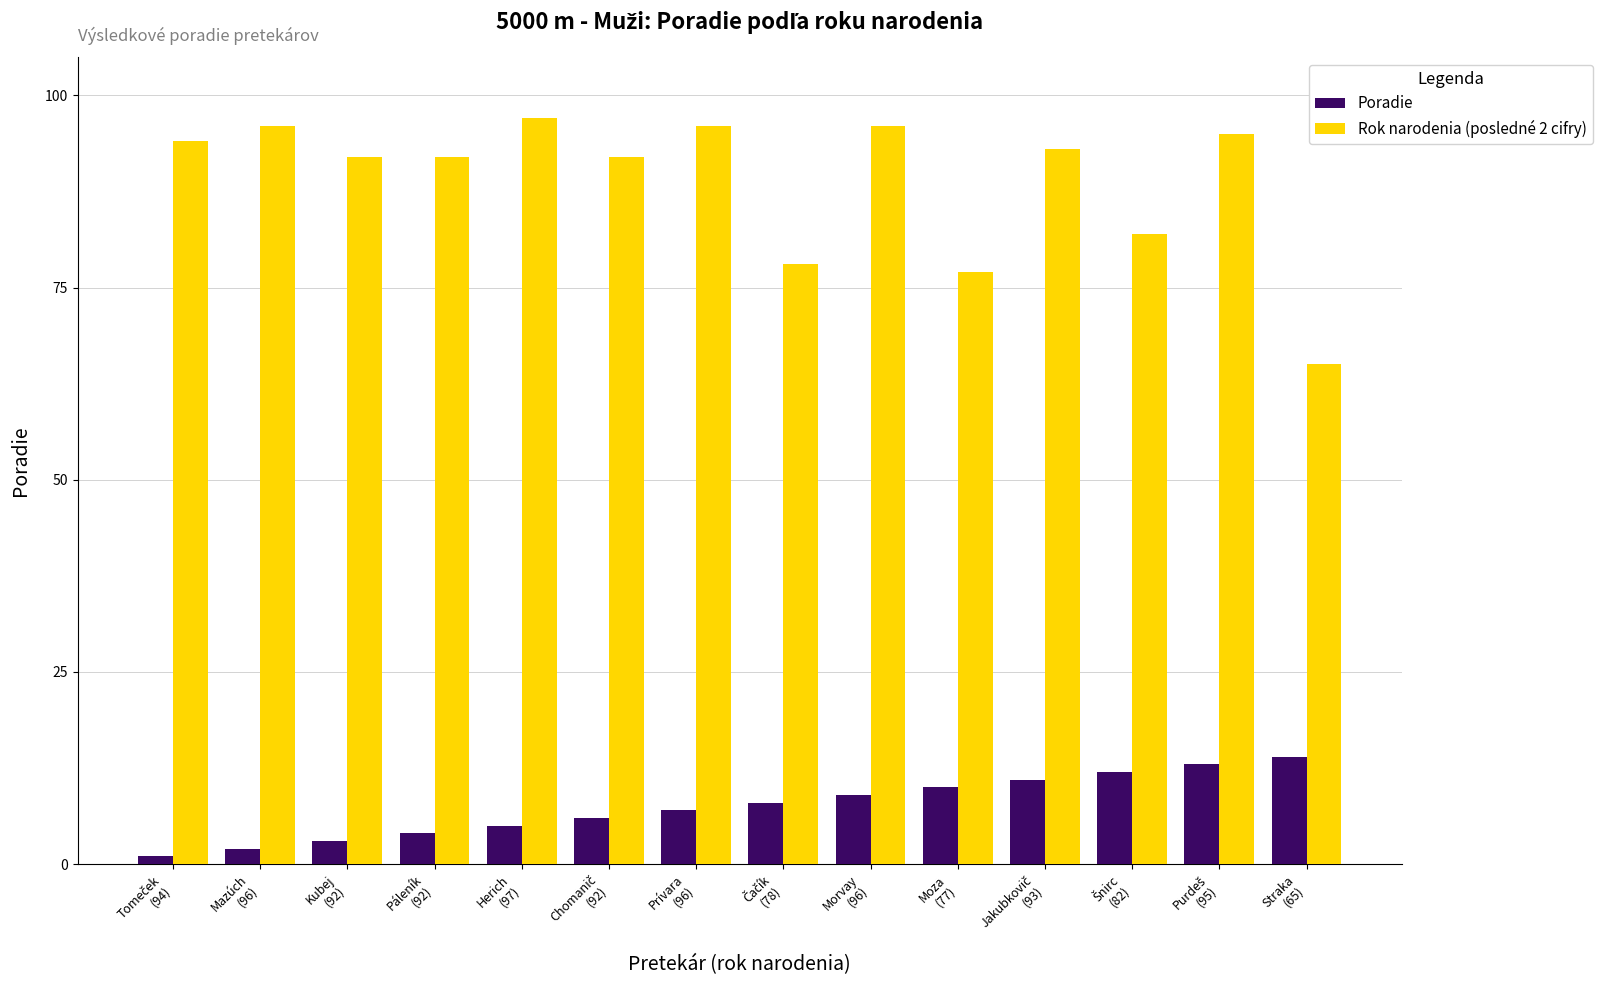

Which series has the largest total across all categories?

Rok narodenia (posledné 2 cifry)